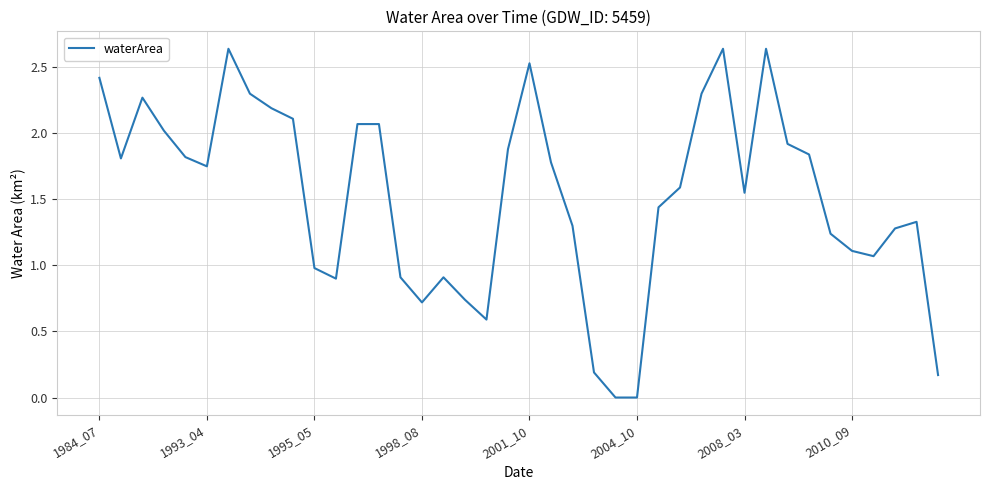

The value at 1993_04 is 0.9. True or false?

False